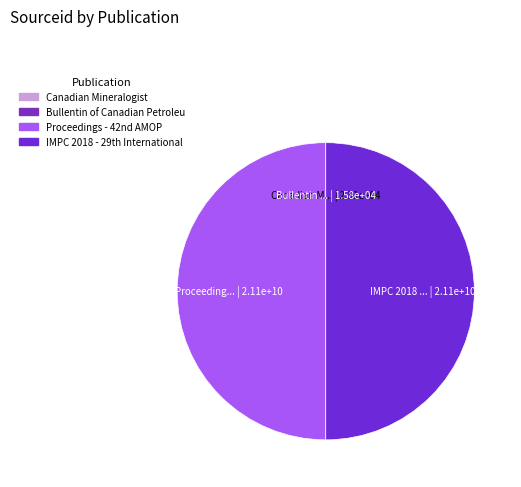

How many slices are in this pie chart?

4